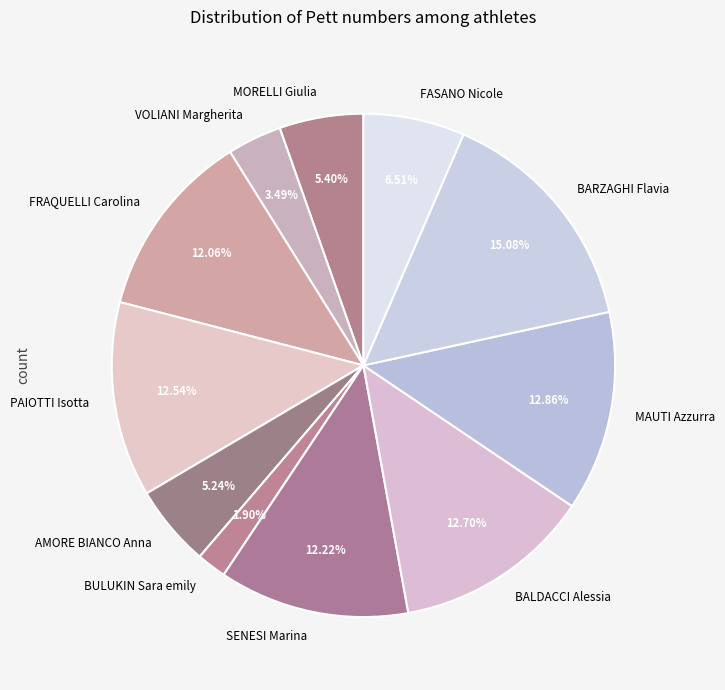

Count the number of slices in the pie.

11